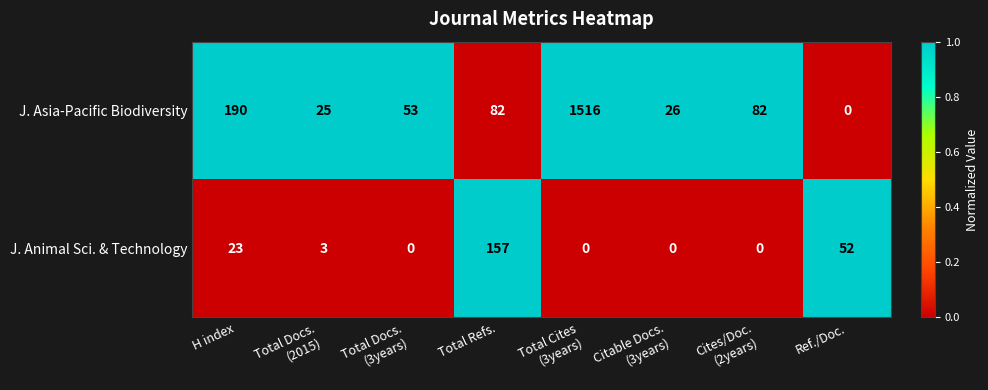

Is it true that J. Asia-Pacific Biodiversity equals 54 at Total Refs.?

False